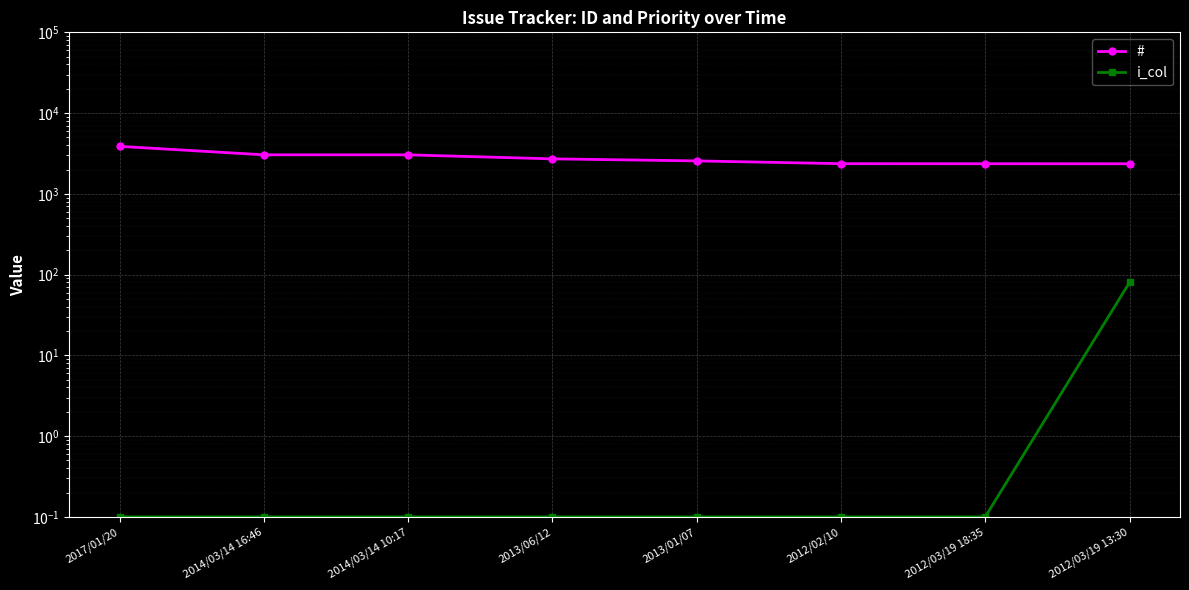

At which label is # closest to 3114?

2014/03/14 16:46